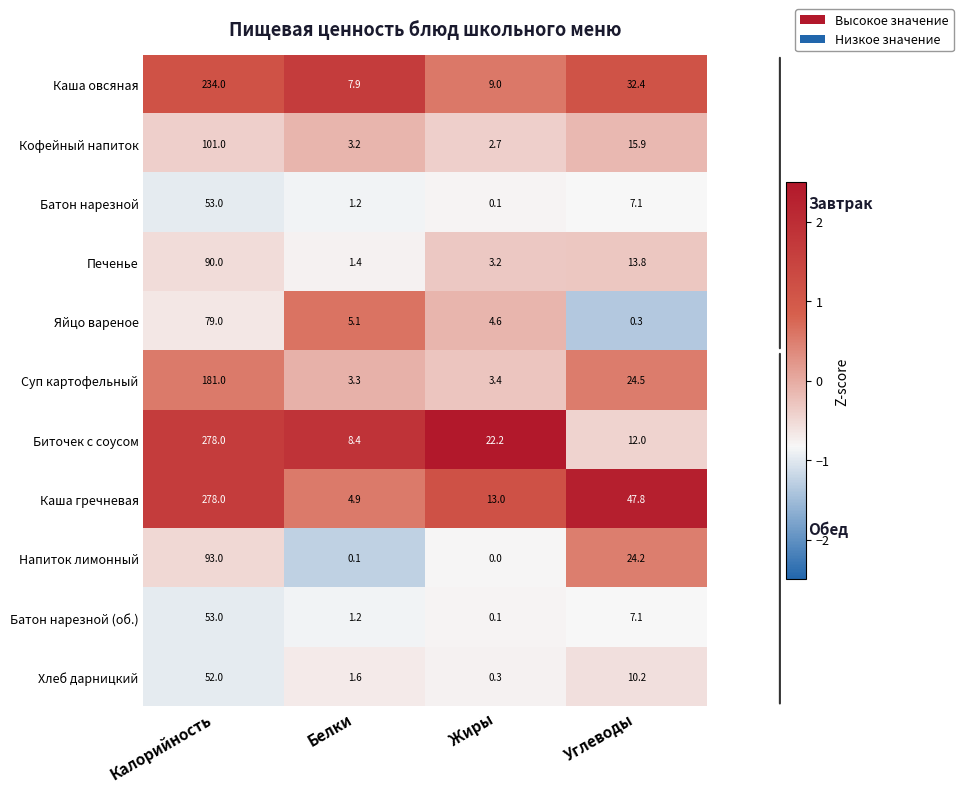

True or false: Батон нарезной has a value of 11.7 at Углеводы.

False